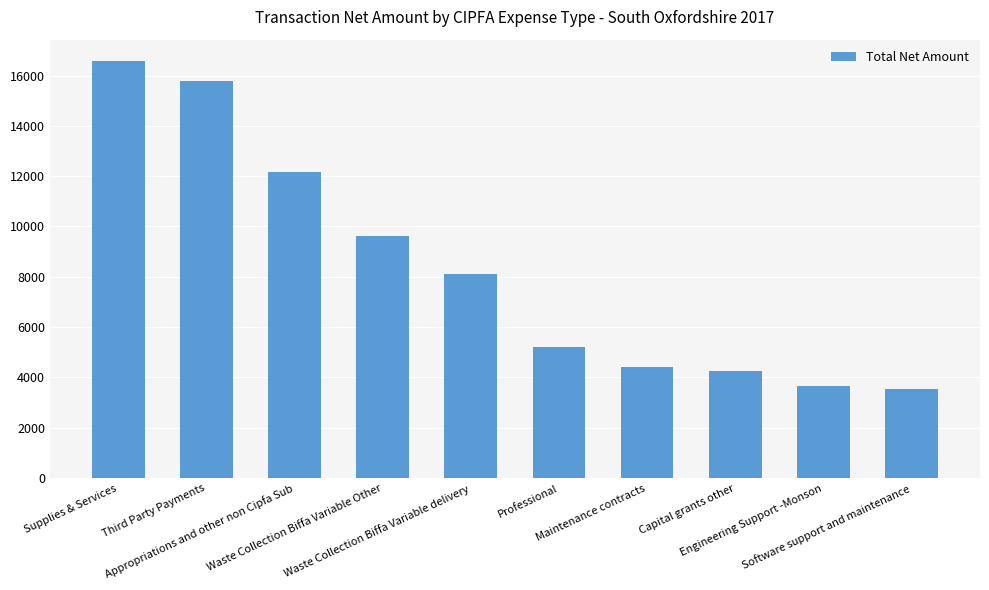

What is the sum of the values at Third Party Payments and Professional?

20962.7